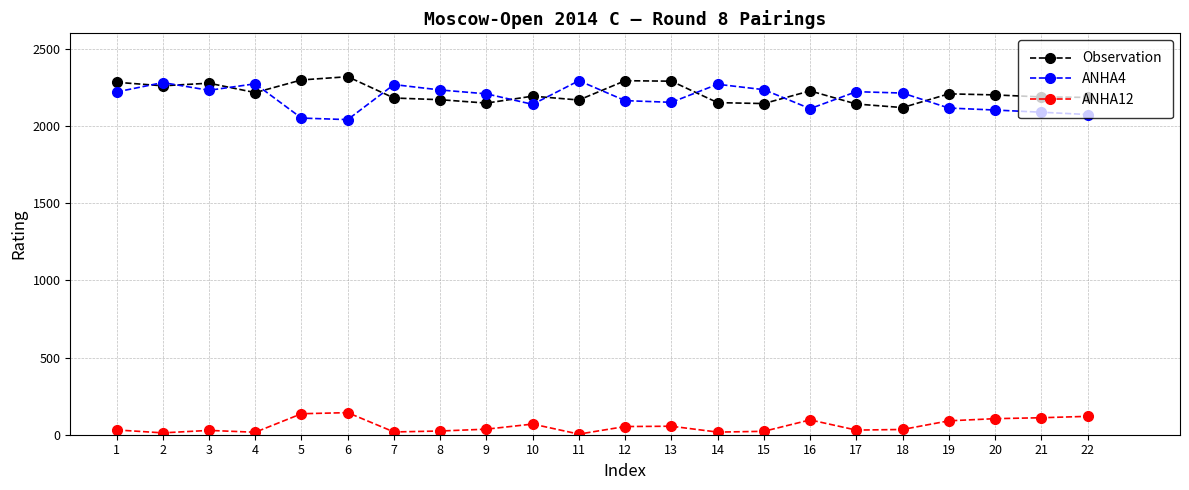

True or false: Observation and ANHA12 cross at least once.

False